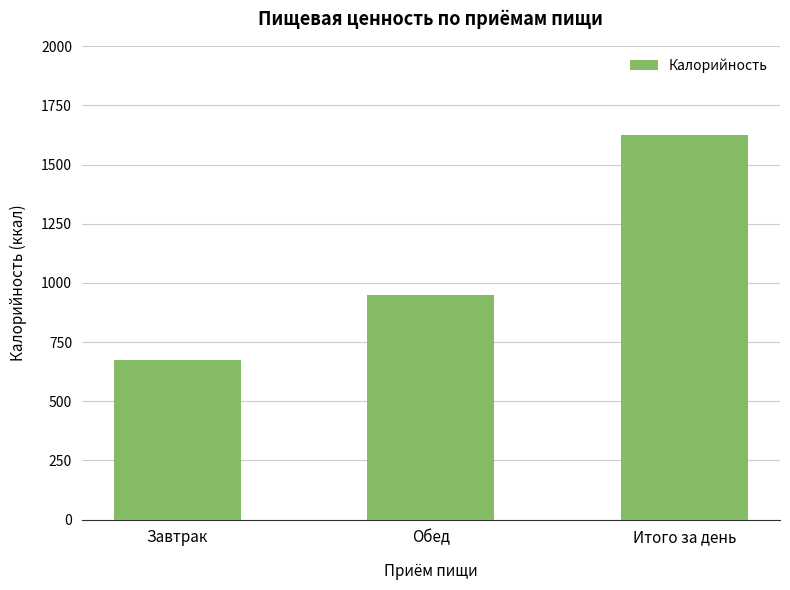

Does the chart contain any negative values?

No